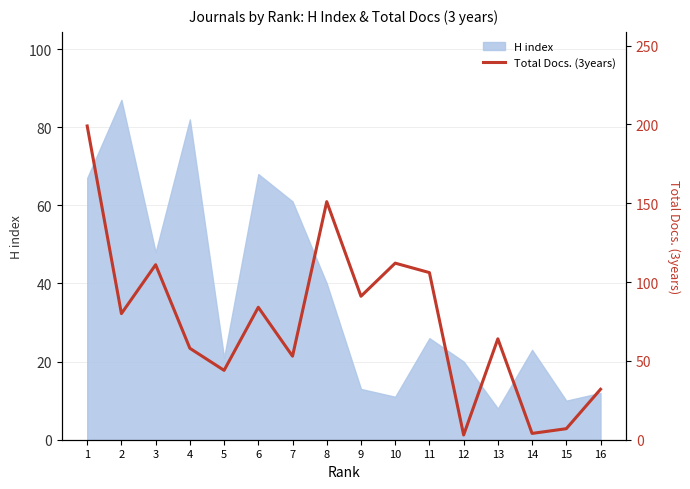

Which category has the lowest value across all series?

12